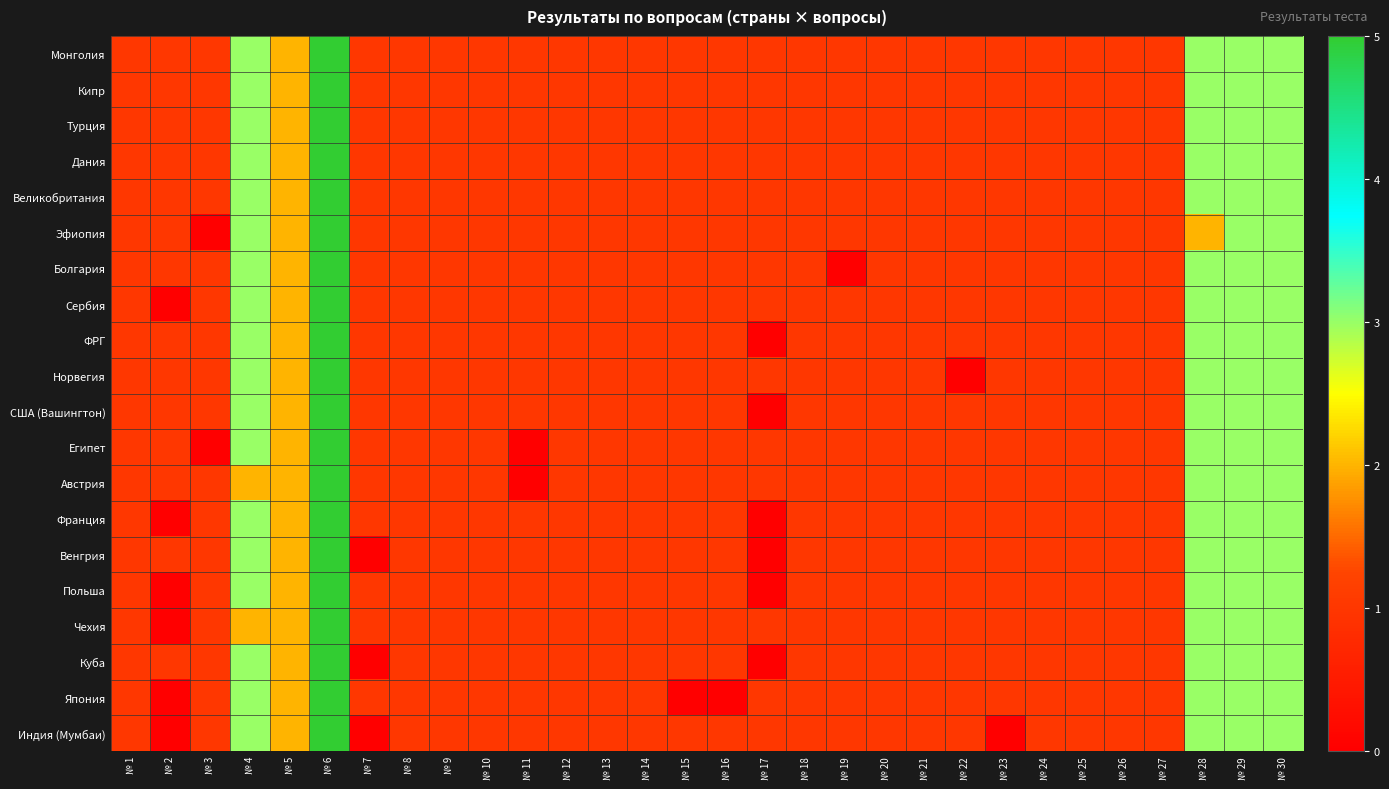

Which category has the highest value across all series?

№ 6